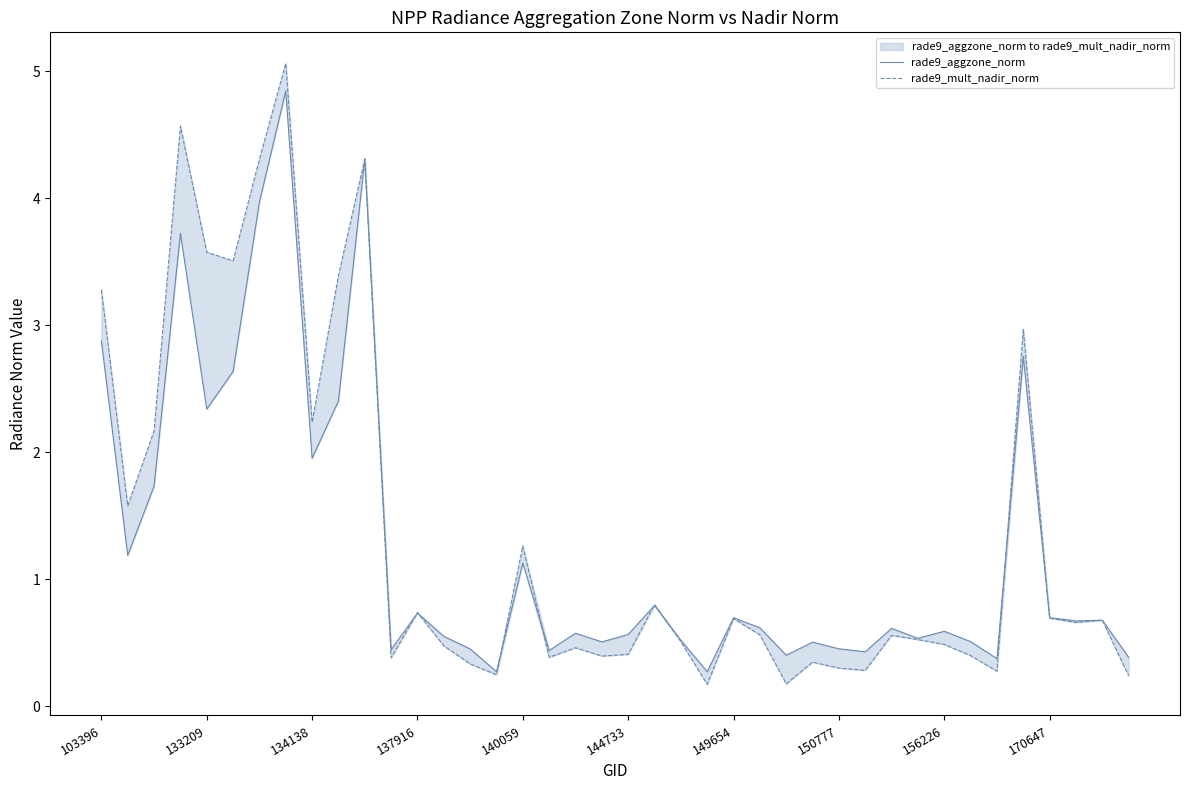

Which series has the widest spread of values?

rade9_mult_nadir_norm